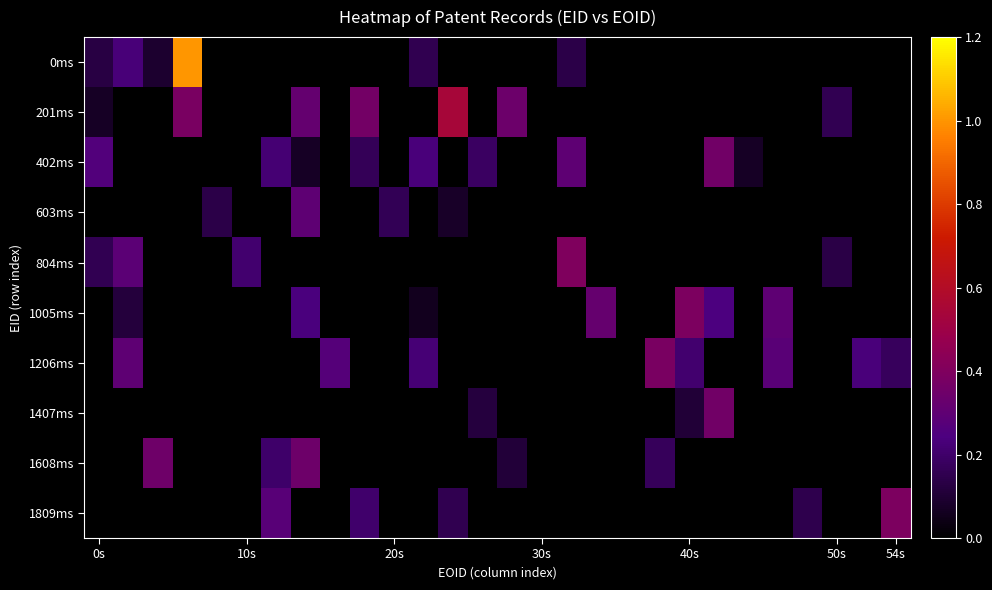

How many categories are shown in the chart?

28